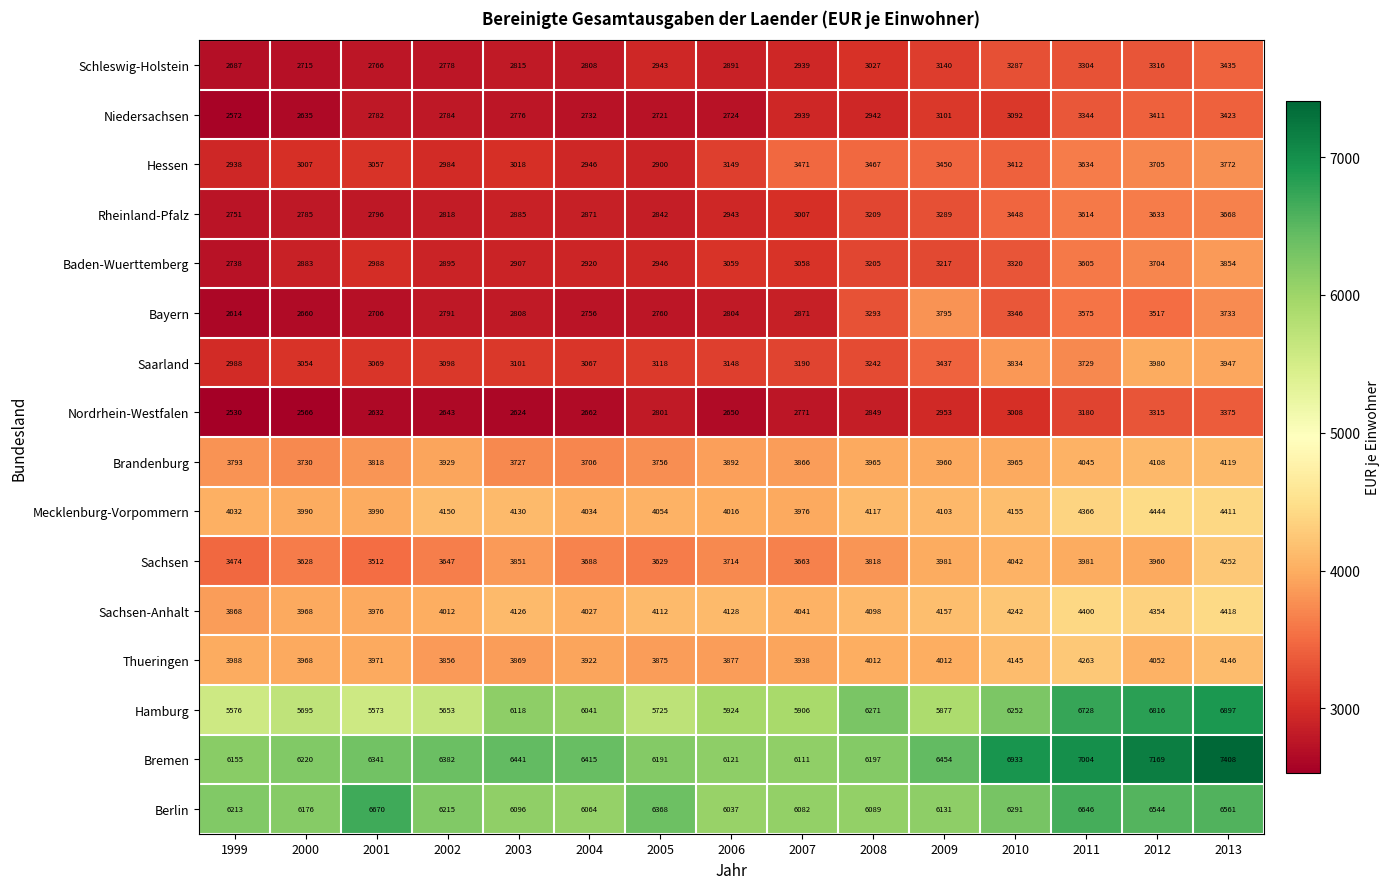

Which category has the highest value across all series?

2013